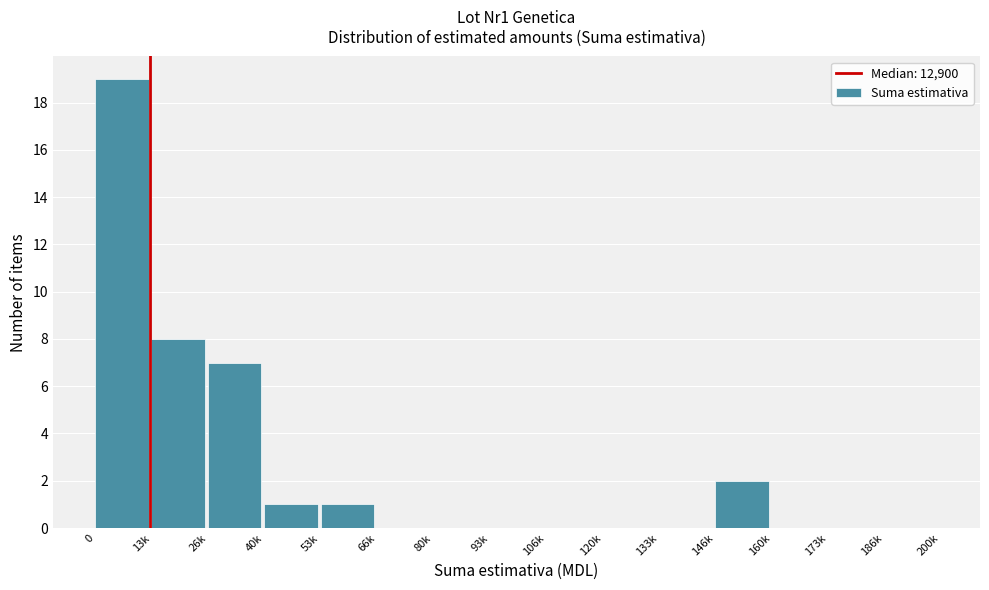

Reading left to right, what are all the values shown in this chart?

0=19	13k=8	26k=7	40k=1	53k=1	66k=0	80k=0	93k=0	106k=0	120k=0	133k=0	146k=2	160k=0	173k=0	186k=0